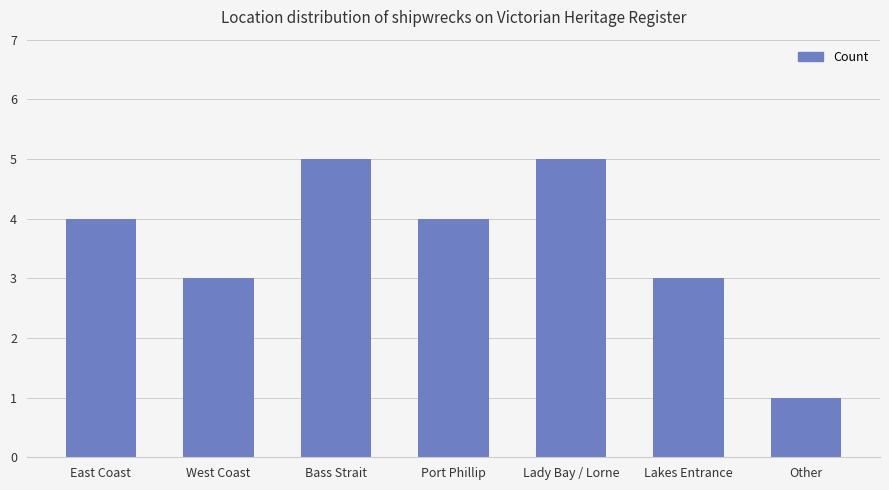

What position from the right is West Coast?

6